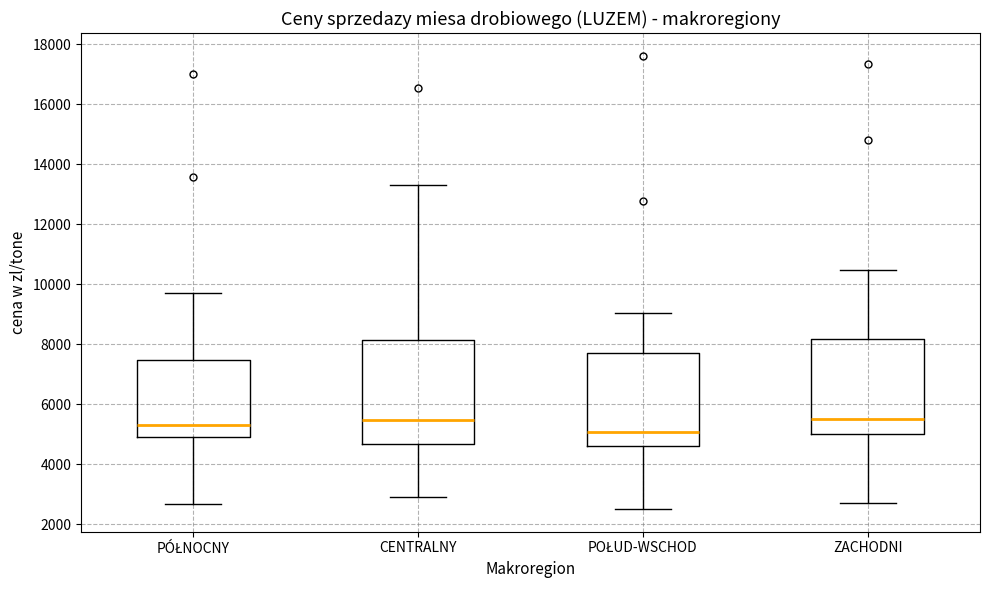

Reading left to right, read every box against the y-axis: the position of its median line, the range the box covers, and the ends of its whiskers. The values are not printed on the chart, so give them approximately, as read against the axis.

PÓŁNOCNY: median 5400, box 5000 to 7400, whiskers 2600 to 9800
CENTRALNY: median 5400, box 4600 to 8200, whiskers 3000 to 13200
POŁUD-WSCHOD: median 5000, box 4600 to 7800, whiskers 2600 to 9000
ZACHODNI: median 5600, box 5000 to 8200, whiskers 2600 to 10400